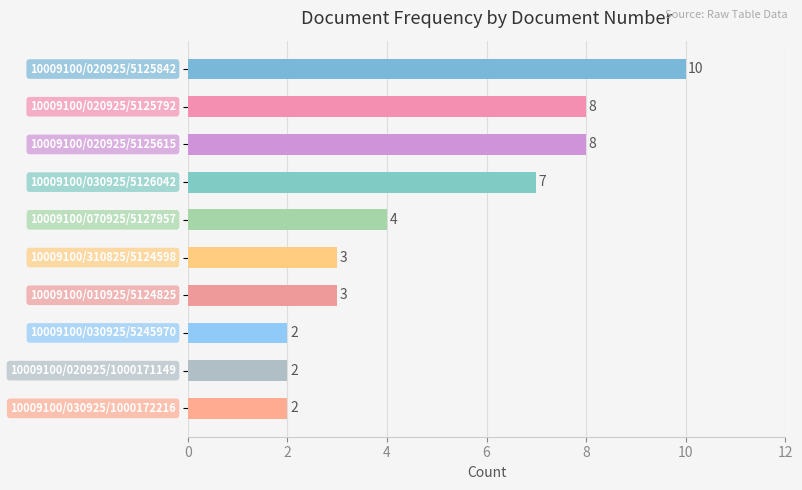

How many values are between 2 and 8?

9